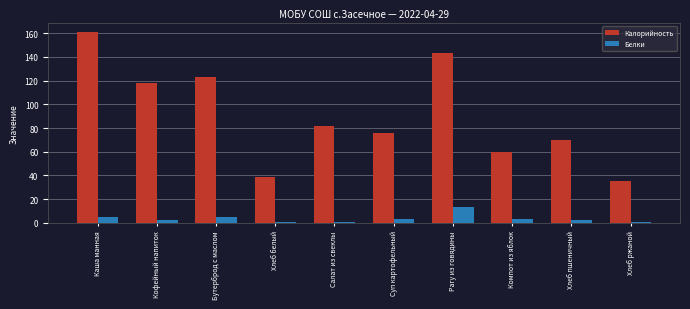

Is the value of Калорийность at Хлеб ржаной greater than the value of Белки at Хлеб ржаной?

Yes